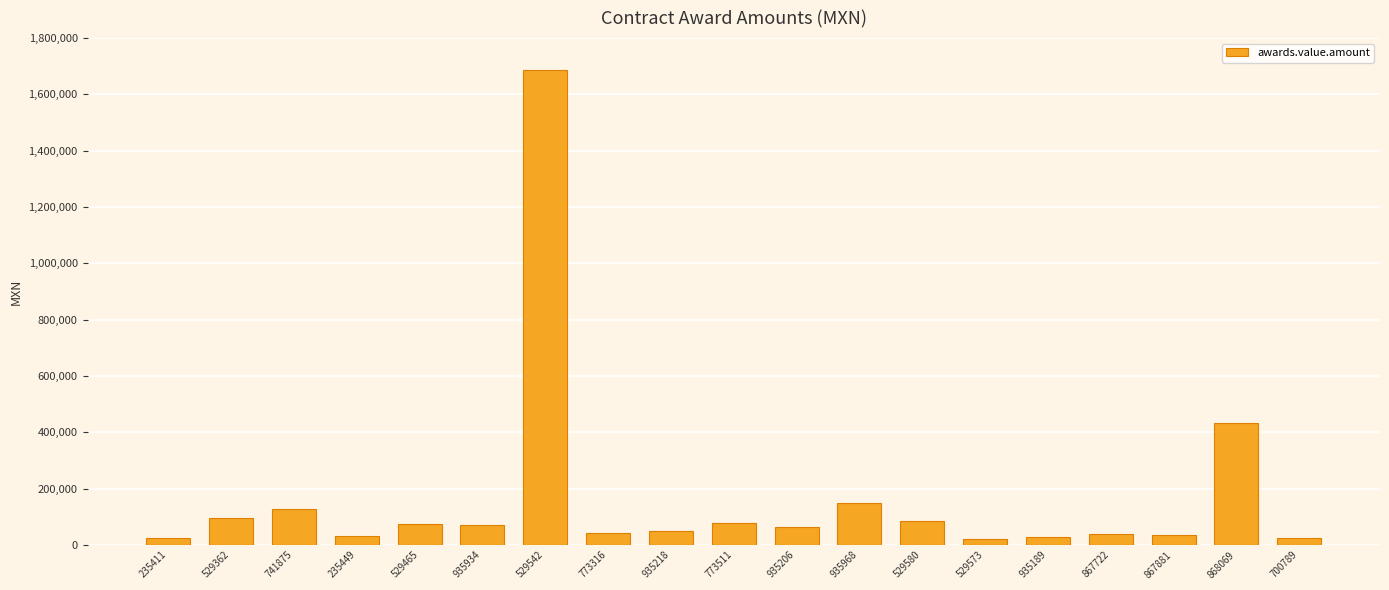

At which label is the value closest to 854606?

868069